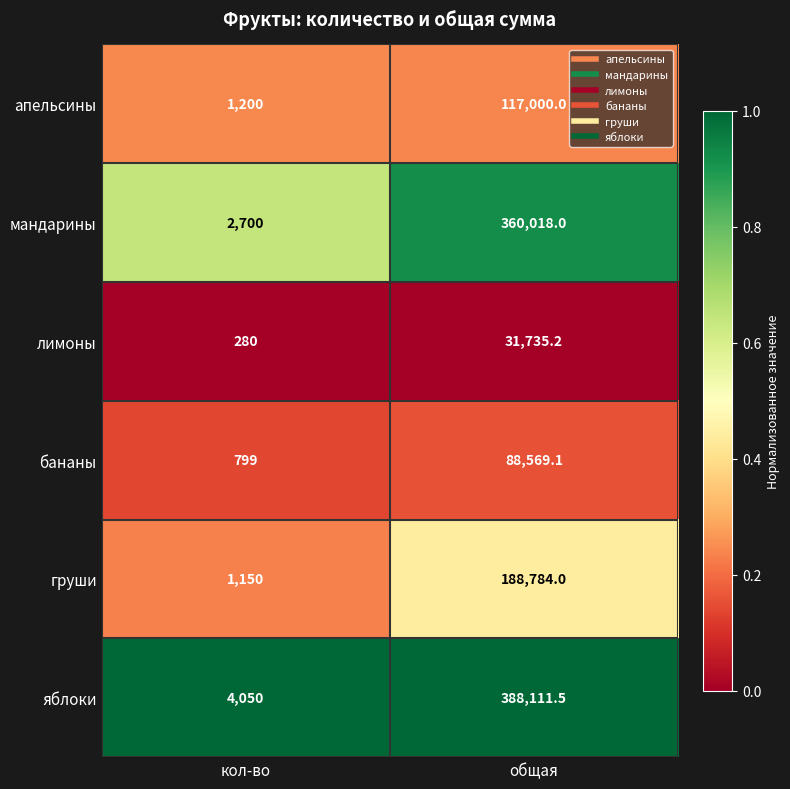

Is the value of мандарины at общая greater than the value of бананы at кол-во?

Yes